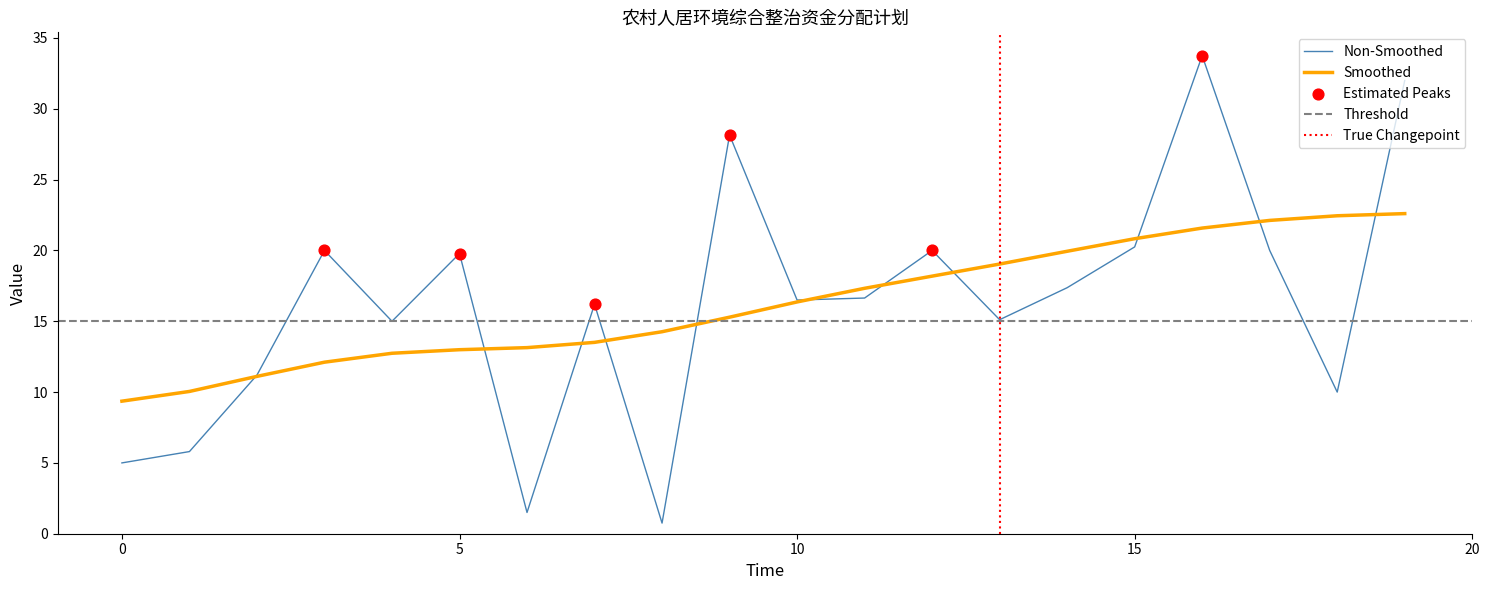

What is the minimum value for Smoothed?

9.4